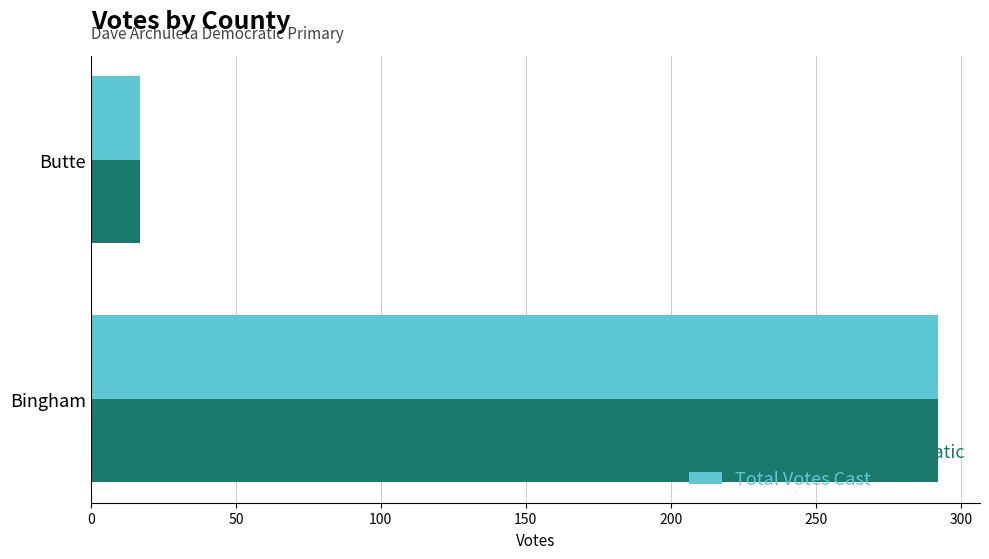

What is the sum of the Dave Archuleta Democratic values at Butte and Bingham?

309